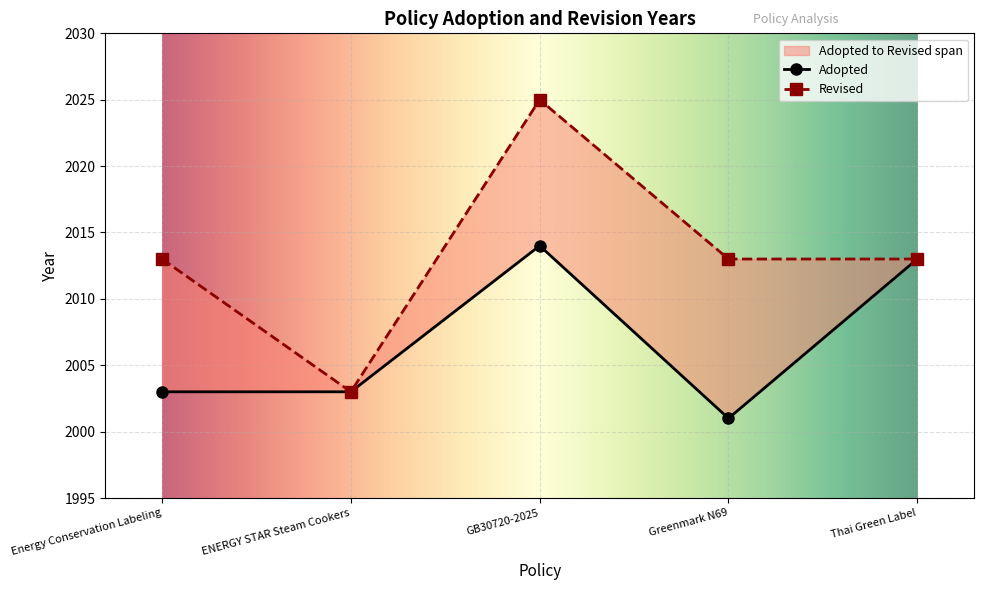

What is the difference between the maximum and minimum values?

13